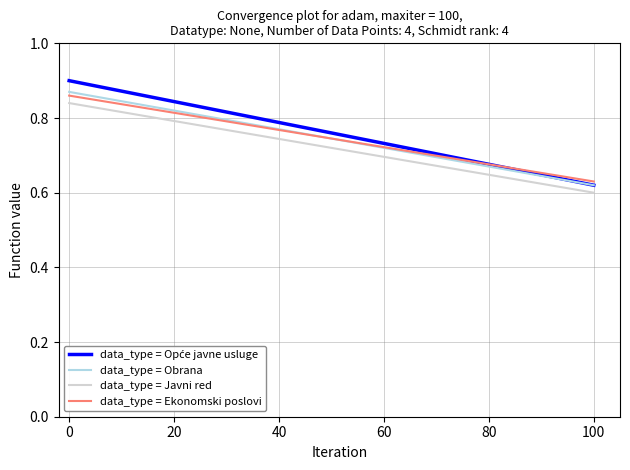

Rank the series by their maximum value, from highest to lowest.

data_type = Opće javne usluge, data_type = Obrana, data_type = Ekonomski poslovi, data_type = Javni red